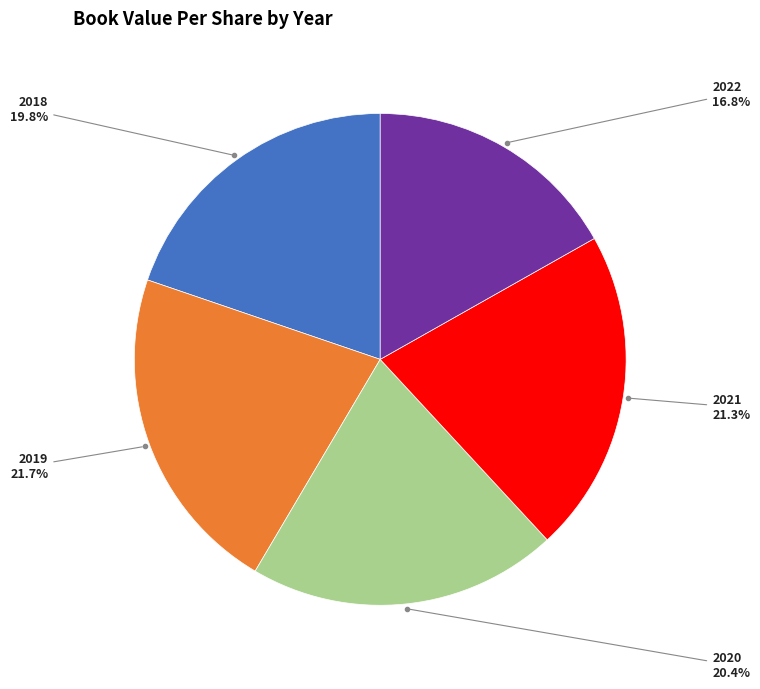

Is there any slice that represents more than half of the pie?

No